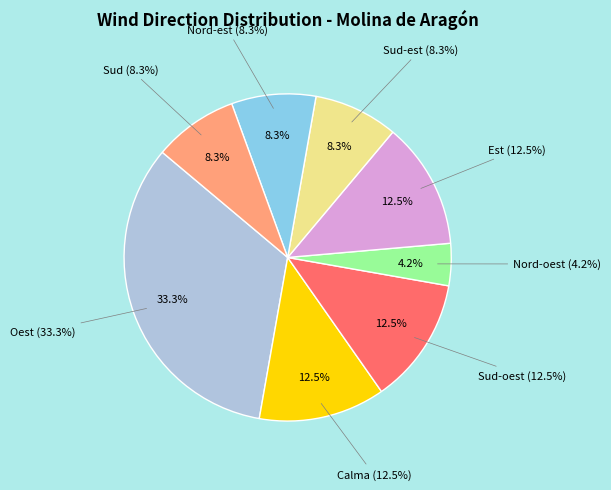

Which slice is the largest?

Oest